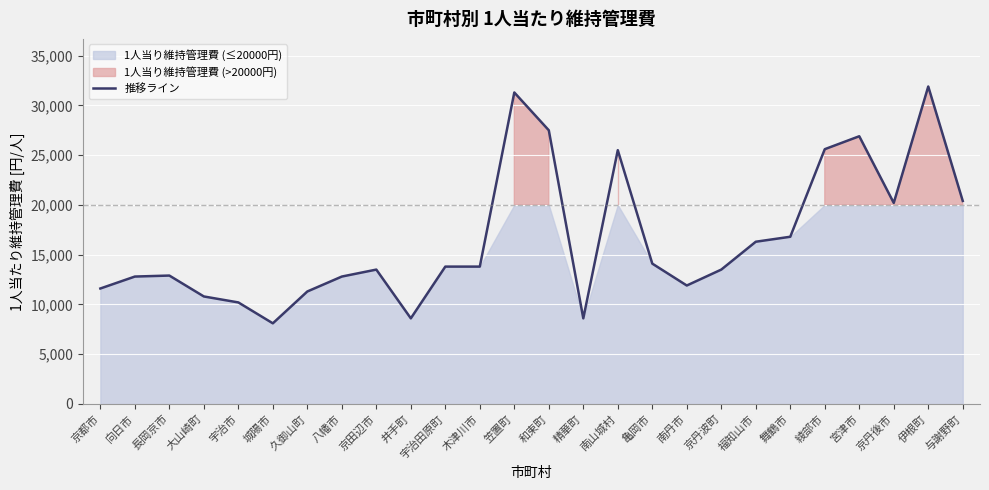

The value at 舞鶴市 is 16800. True or false?

True